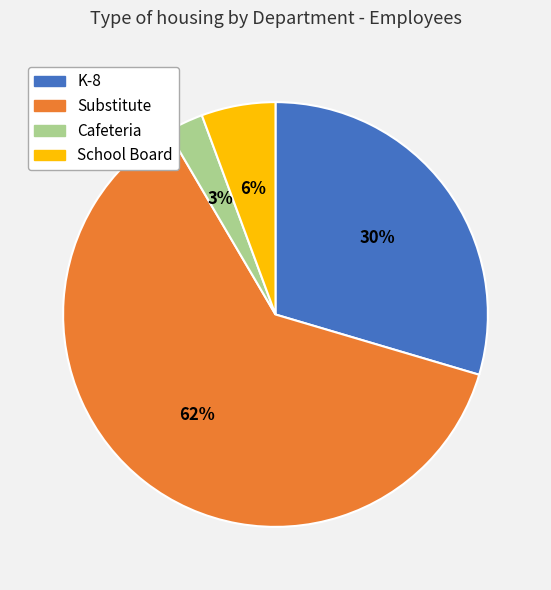

True or false: K-8 accounts for 30% of the total.

True